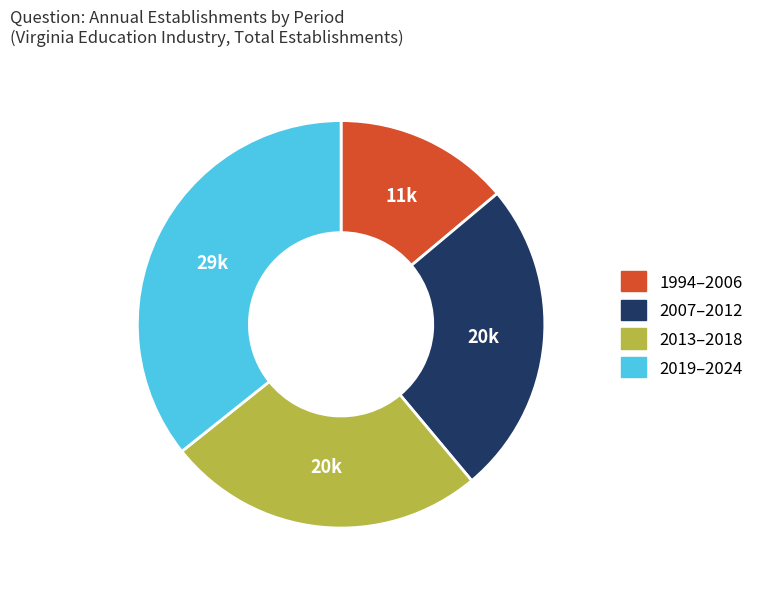

Is there a majority slice in this chart?

No